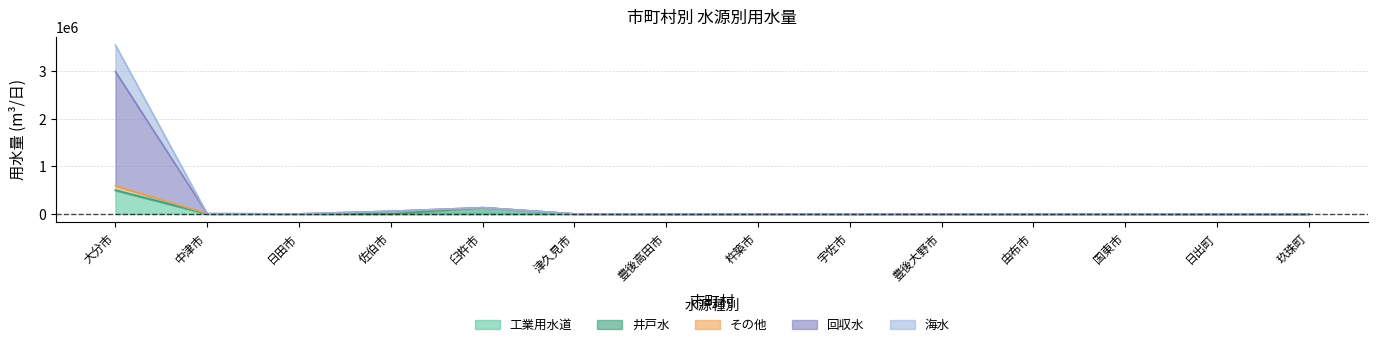

Which category has the highest value in the 工業用水道 series?

大分市